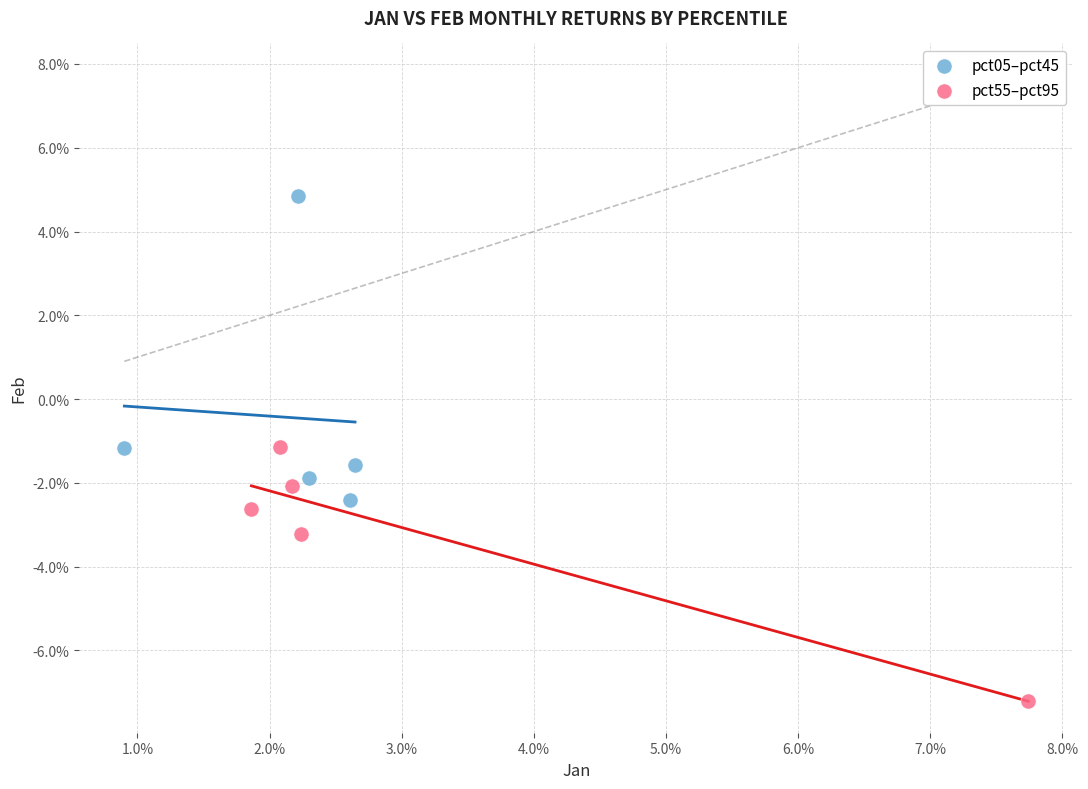

What are all the series names shown in the legend?

pct05–pct45, pct55–pct95